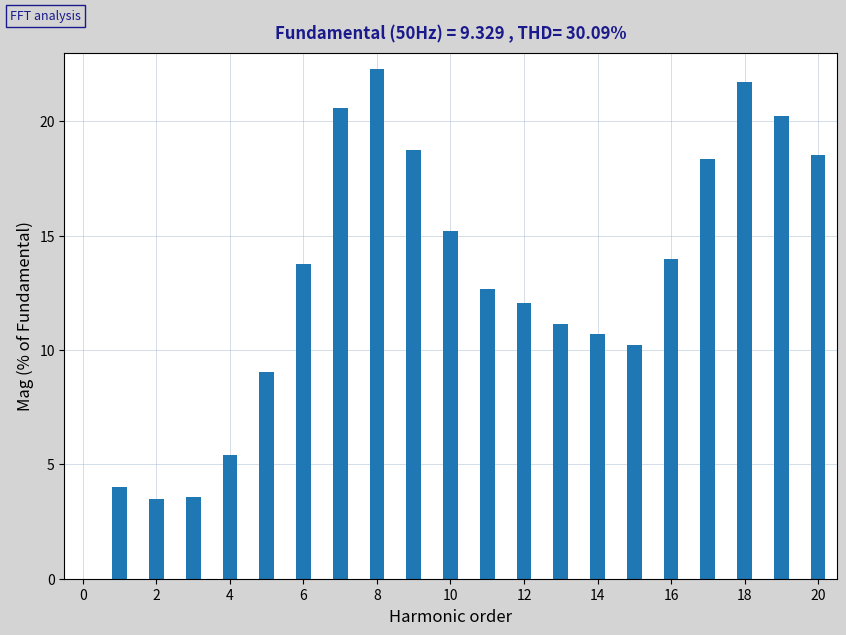

What is the average value?

13.3